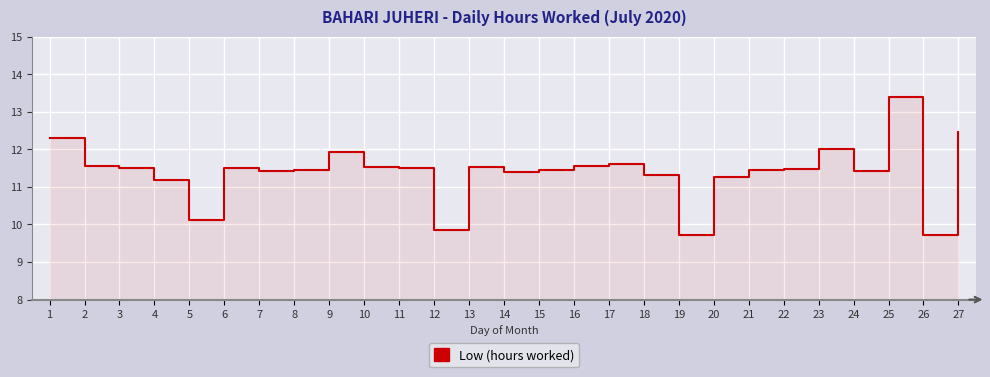

What is the change in value from 23 to 26?

-2.3